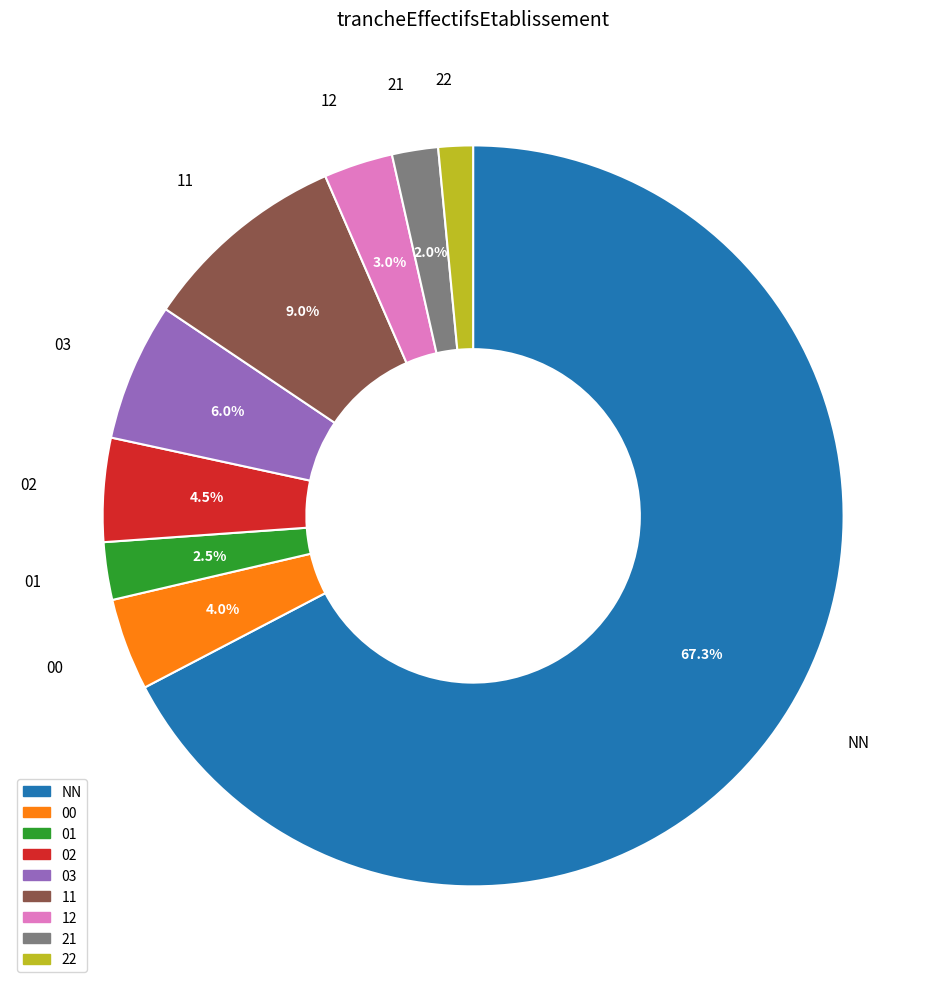

Between 11 and 21, which is larger?

11